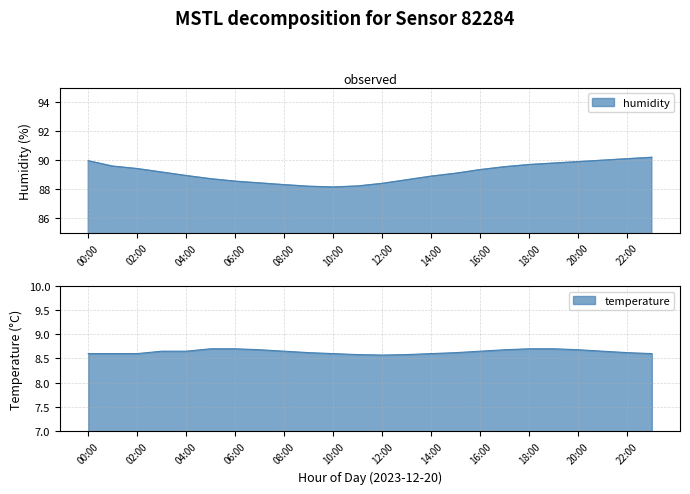

What is the difference between the humidity values at 10:00 and 00:00?

1.8